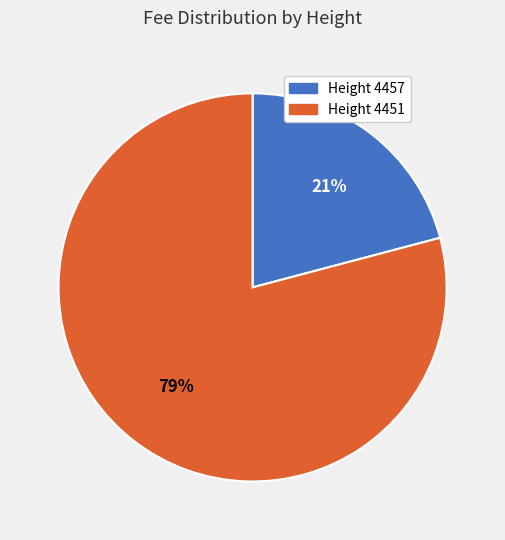

To the nearest percent, what is the average slice percentage?

50%